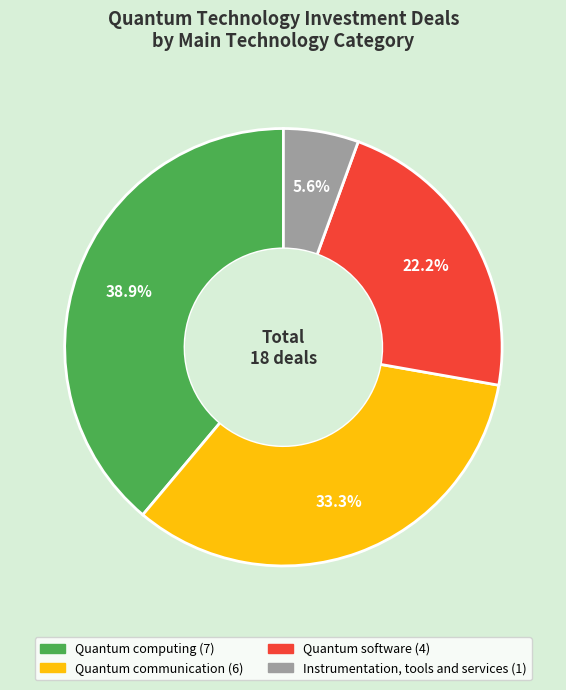

How many slices are in this pie chart?

4